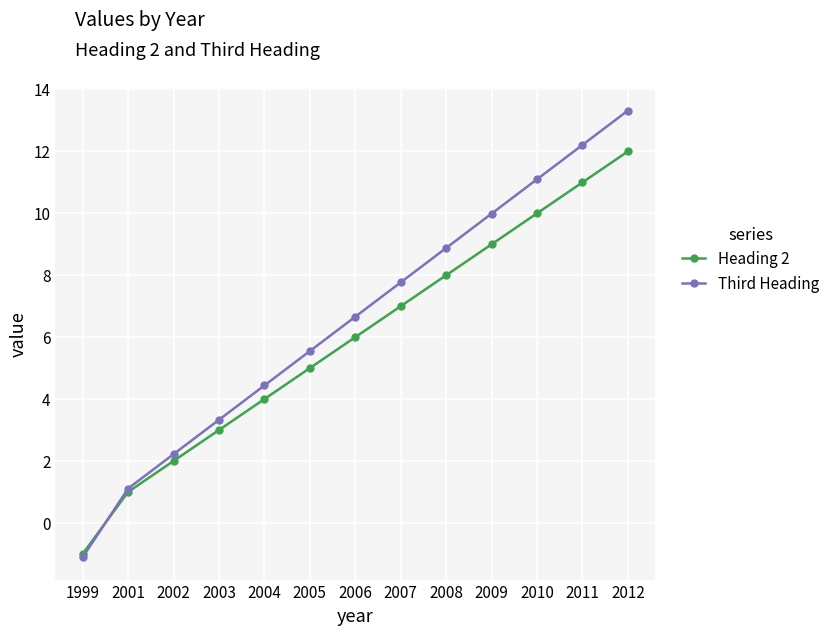

At which label does Heading 2 reach its peak?

2012